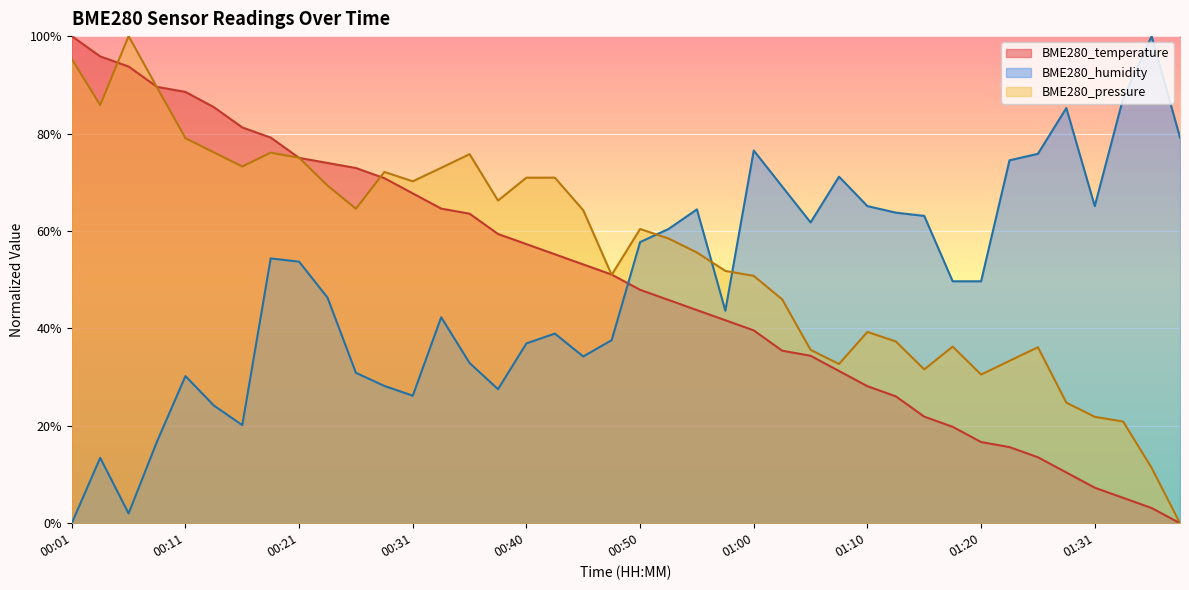

What are all the series names shown in the legend?

BME280_temperature, BME280_humidity, BME280_pressure